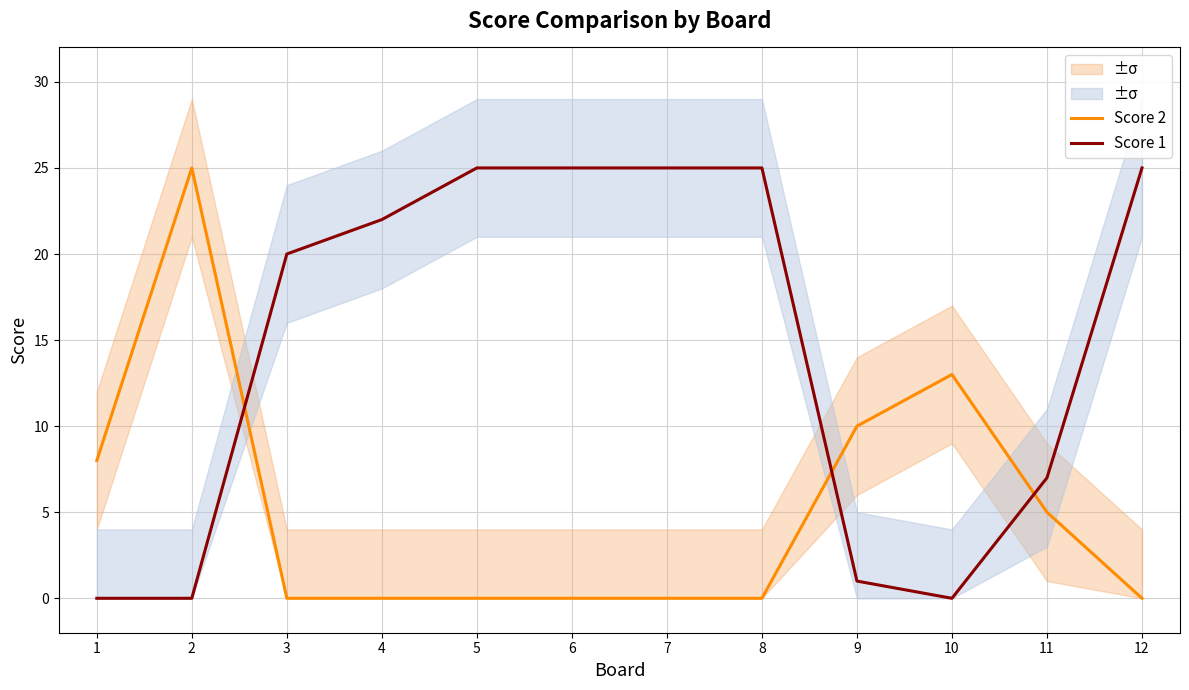

Between 6 and 2, which is larger?

2